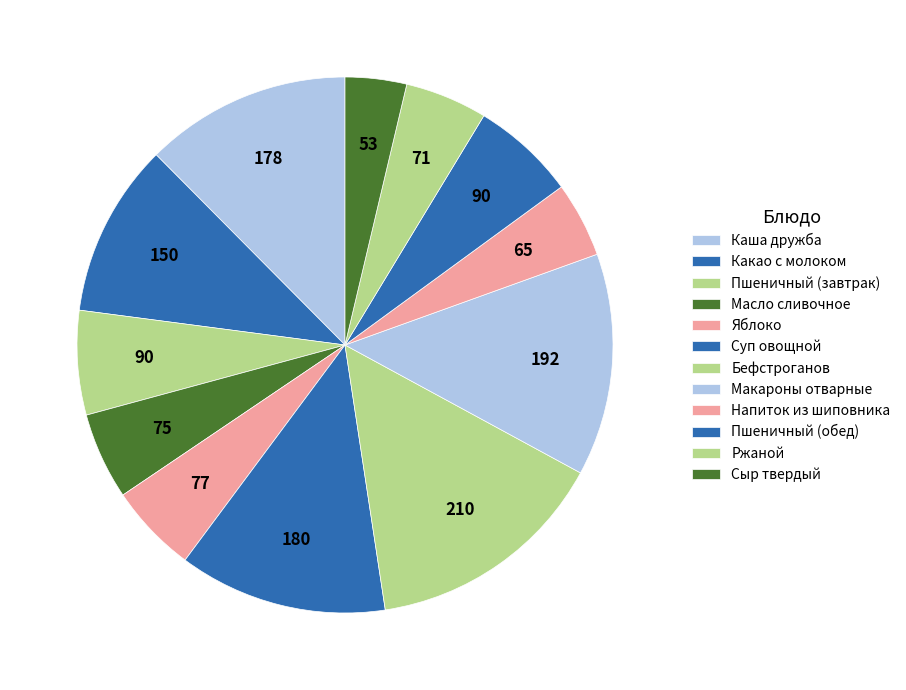

Count the number of slices in the pie.

12